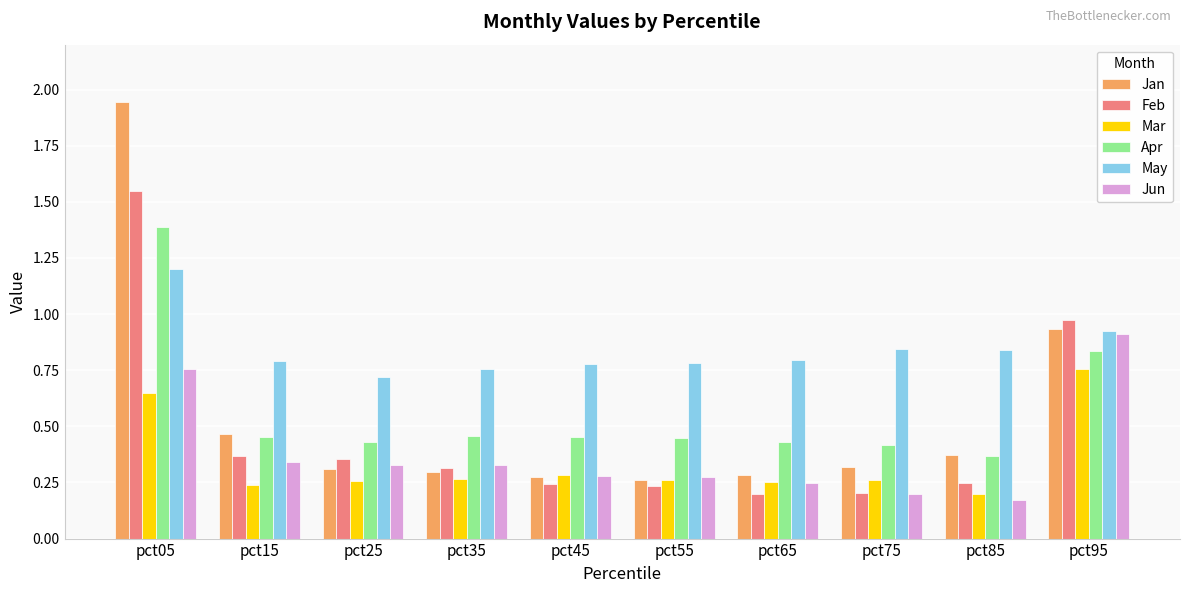

At which category is the sum across all series the highest?

pct05